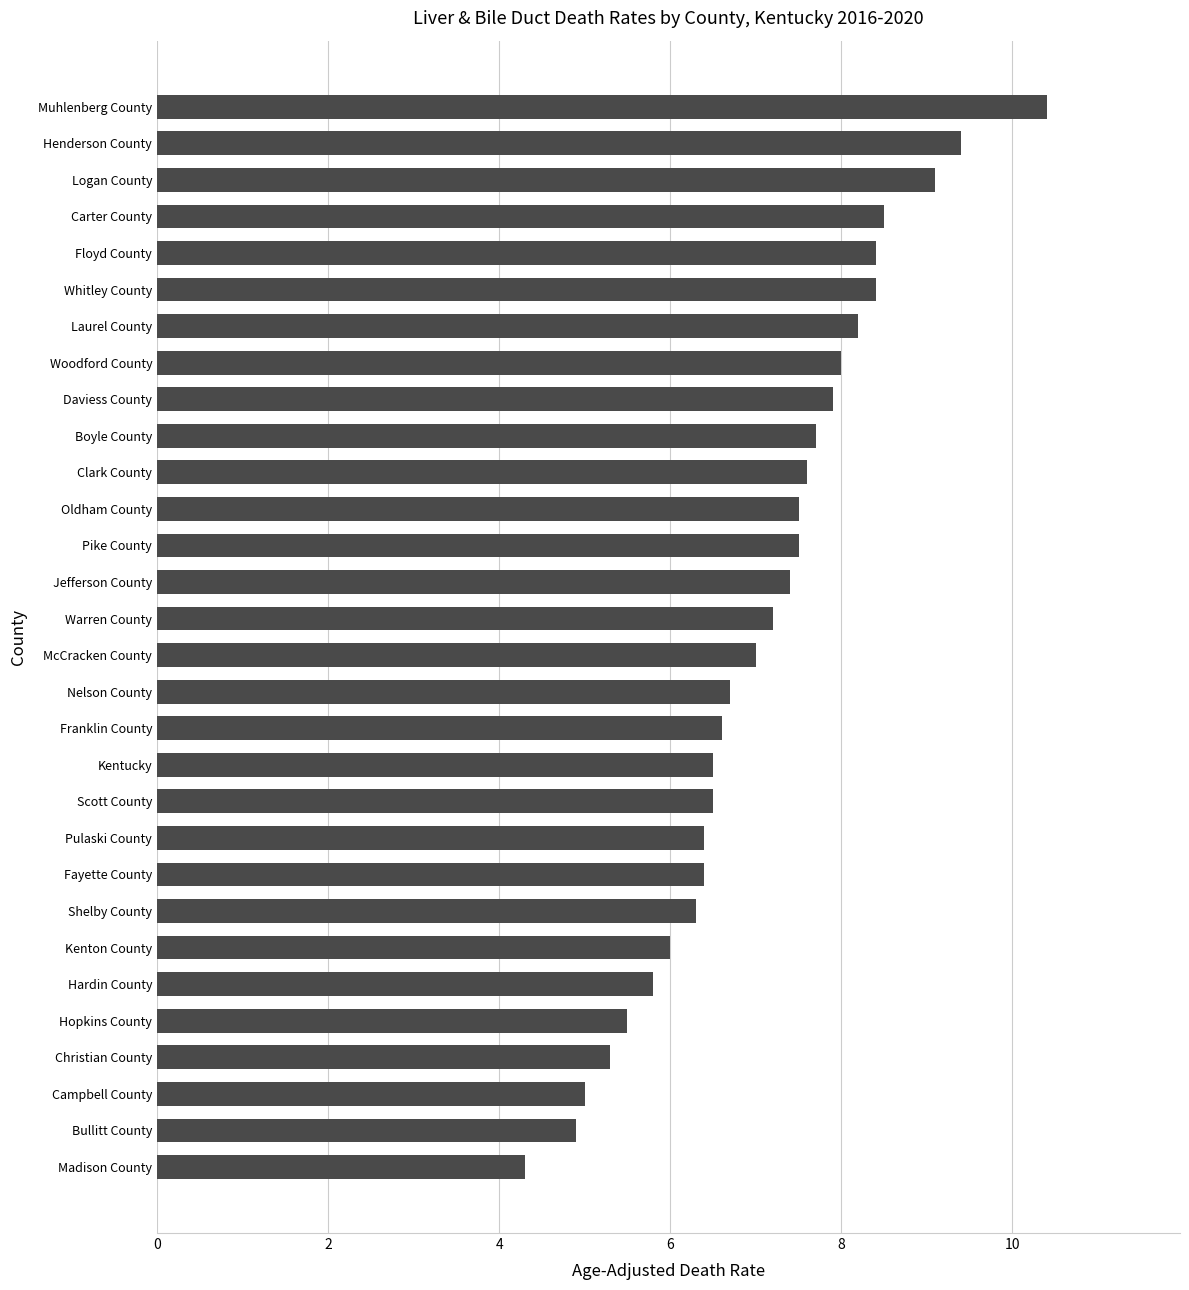

Which has a higher value, Shelby County or Jefferson County?

Jefferson County